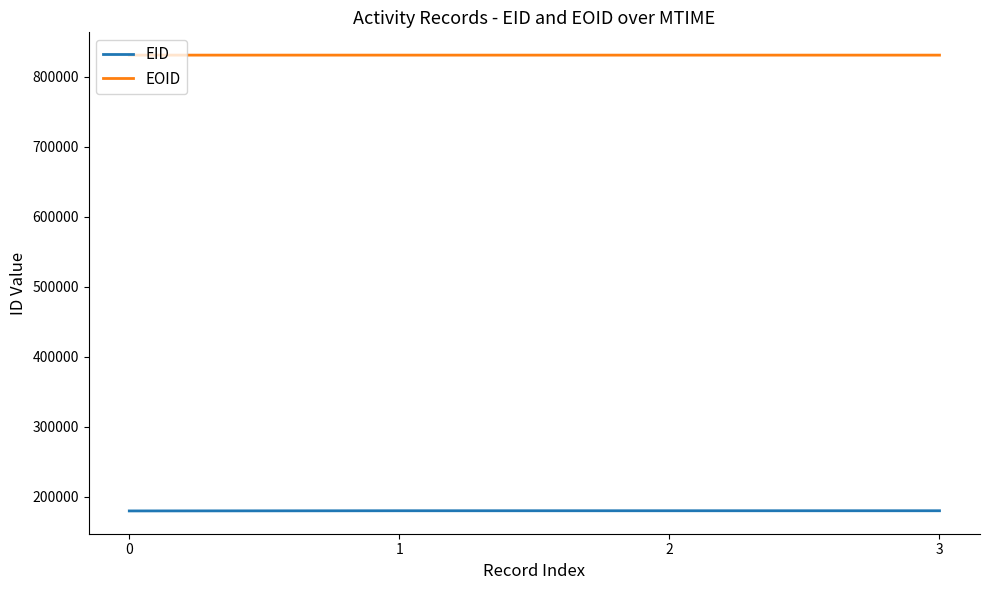

Rank the series by their maximum value, from highest to lowest.

EOID, EID